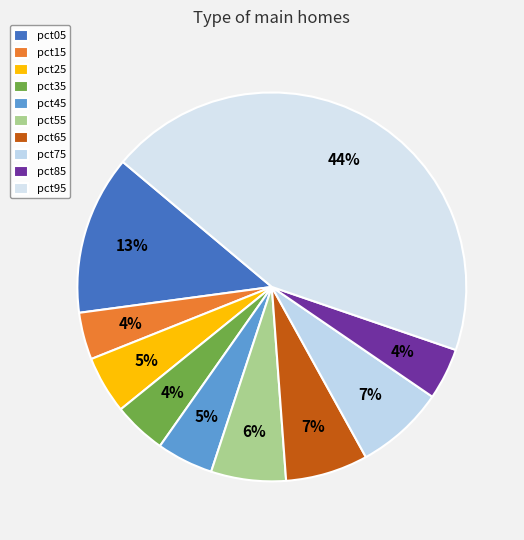

To the nearest percent, what is the combined percentage of pct55 and pct05?

19%